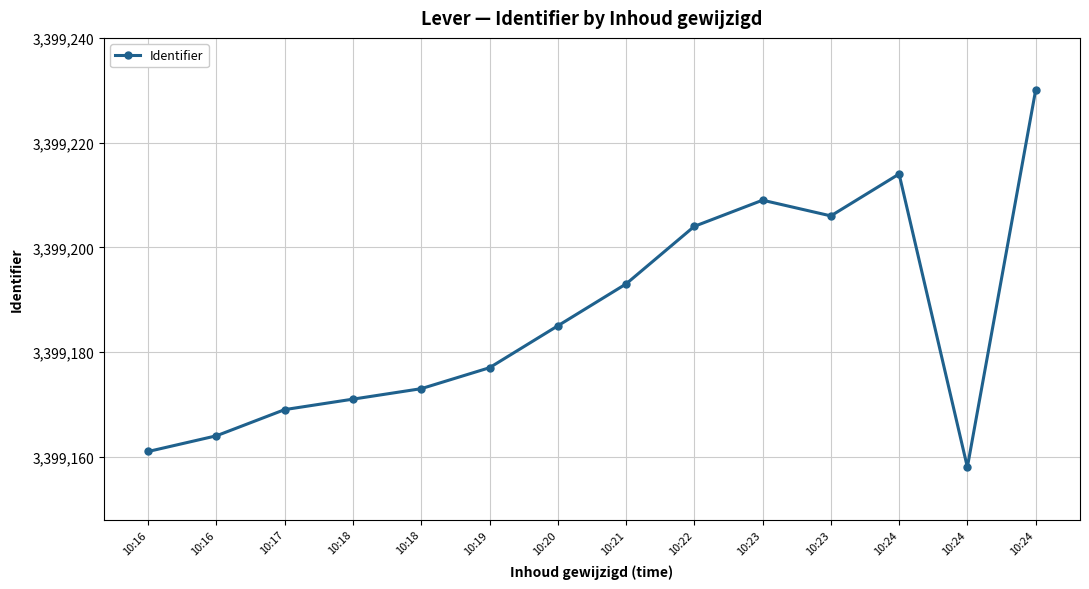

How many distinct data groups are displayed?

1